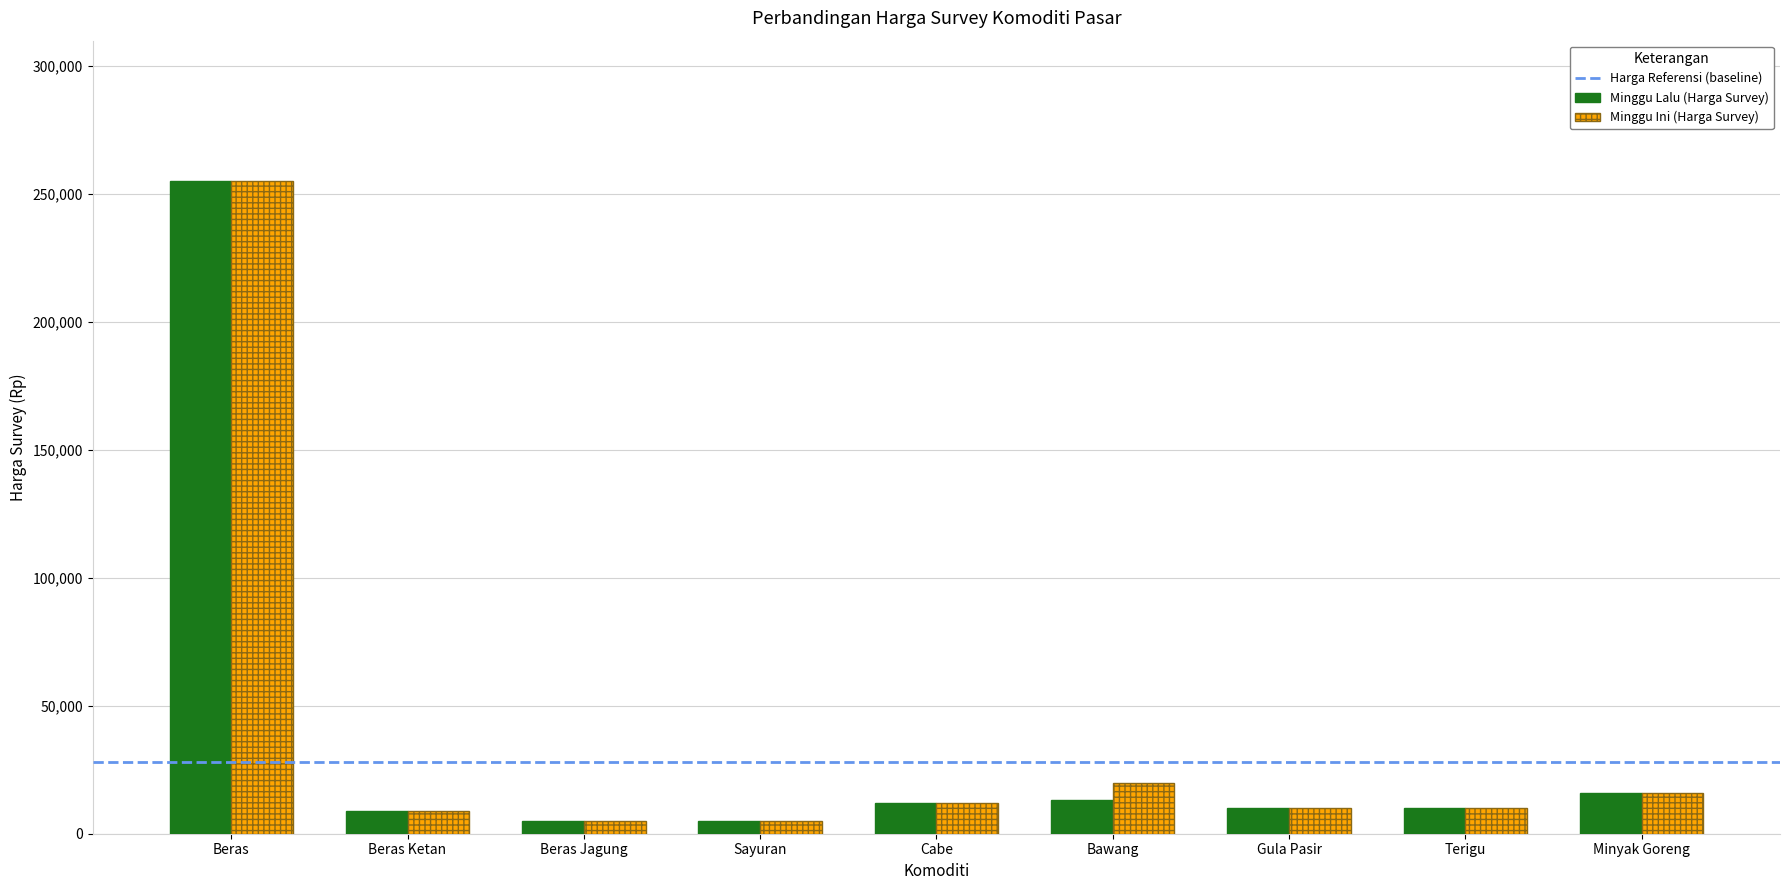

The value of Minggu Ini (Harga Survey) at Beras is 372706. True or false?

False